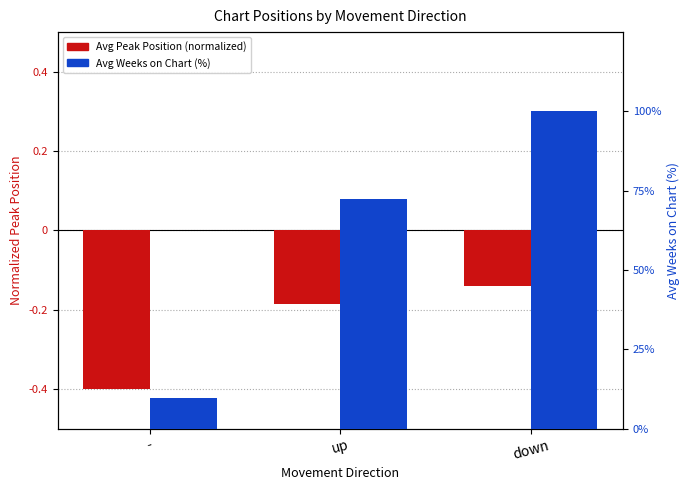

What position from the left is down?

3